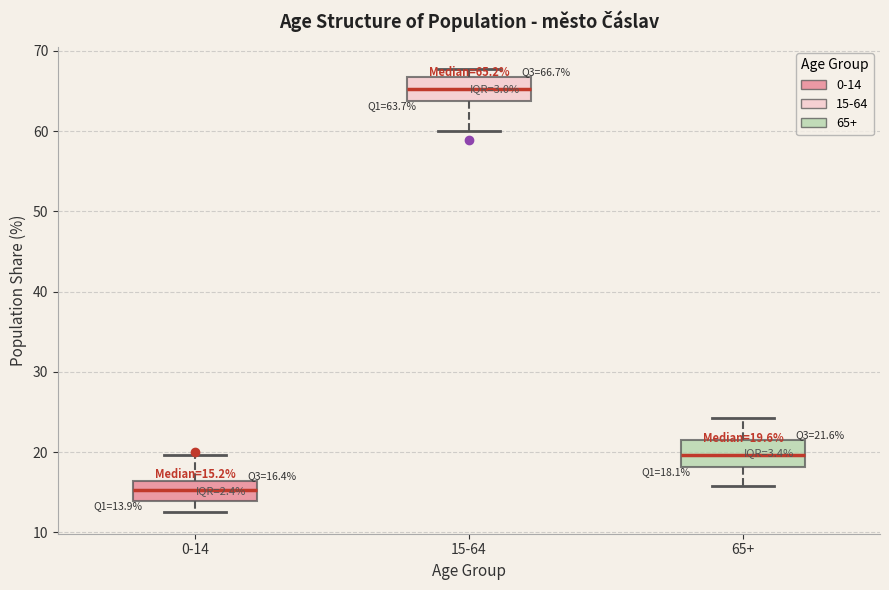

Which box's median line is the highest?

15-64